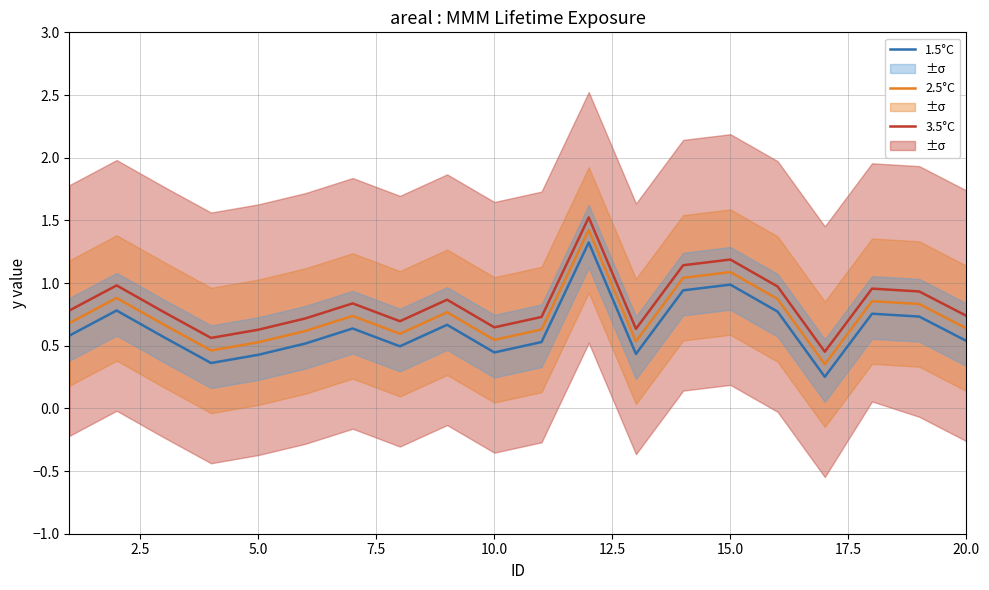

What is the lowest value of the 1.5°C series?

0.3